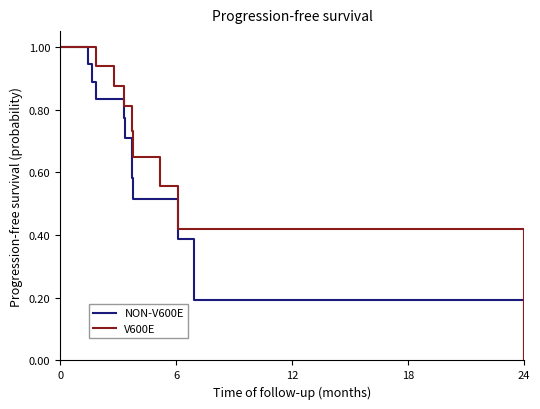

What are all the series names shown in the legend?

NON-V600E, V600E